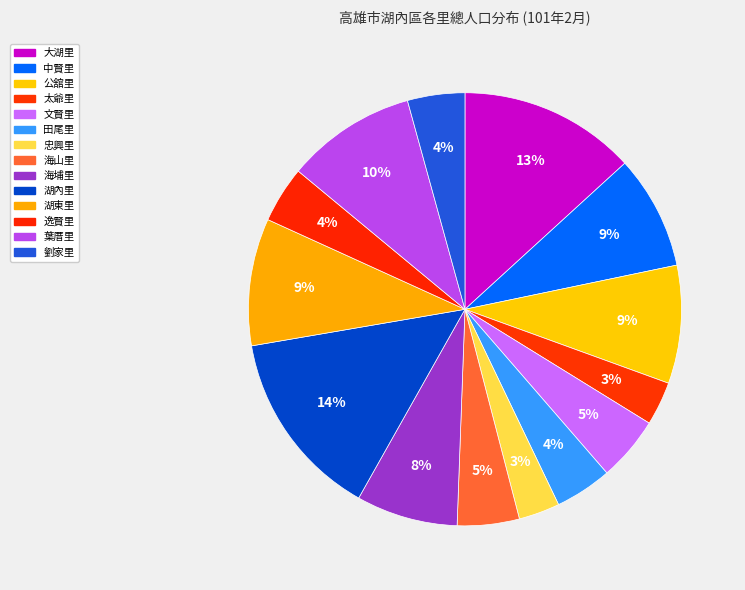

To the nearest percent, what percentage of the pie is 太爺里?

3%